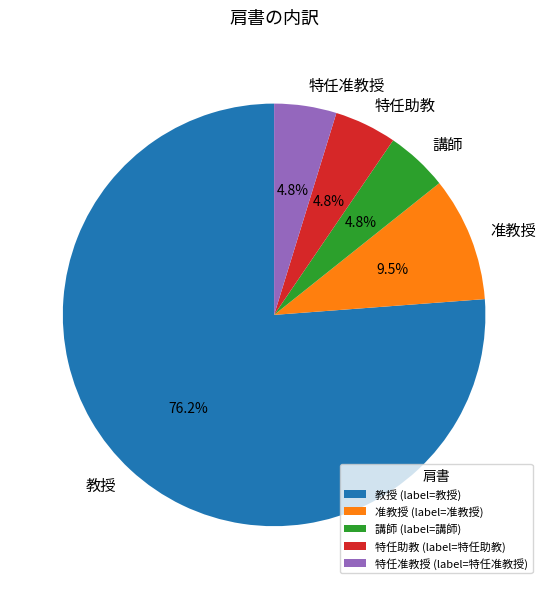

What percentage is NOT represented by 特任助教?

95.2%